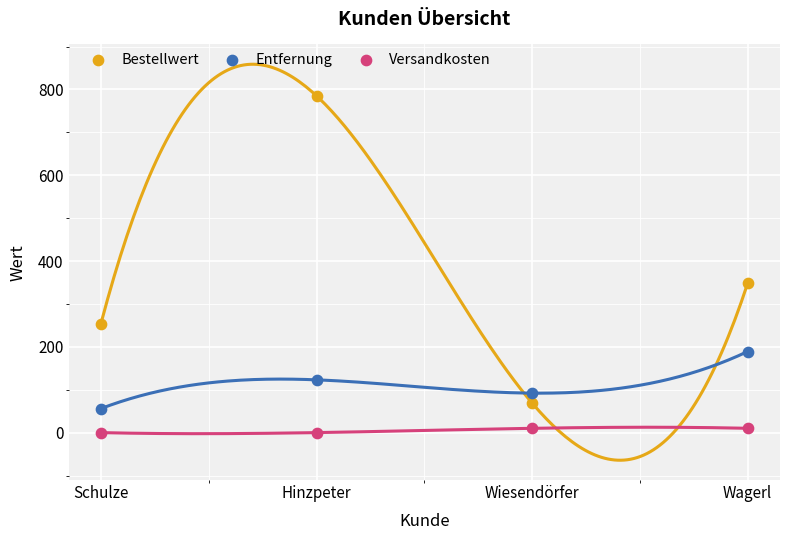

Across all data points, what is the range of Y values (max minus min)?

785